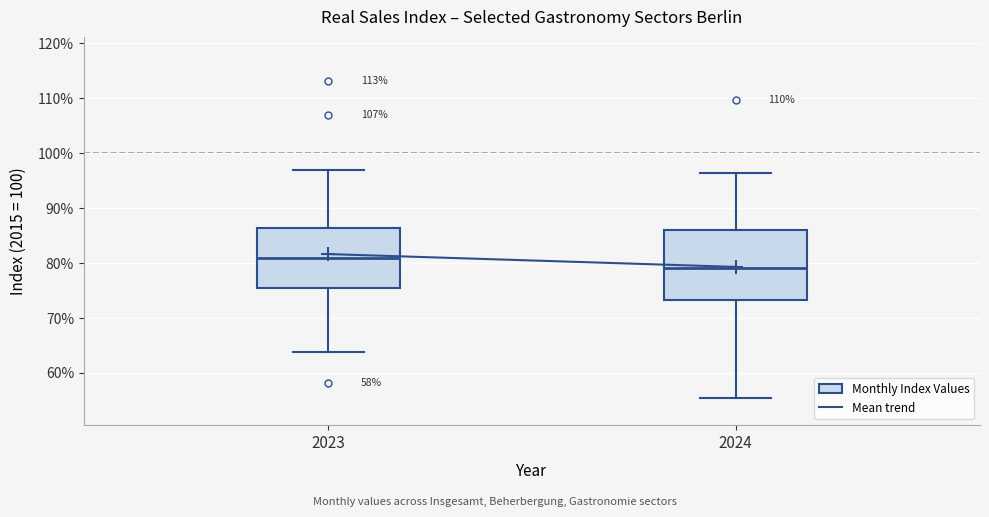

Where is the upper edge of the box at x = 2023 on the y-axis? The values are not printed on the chart, so give them approximately, as read against the axis.

86